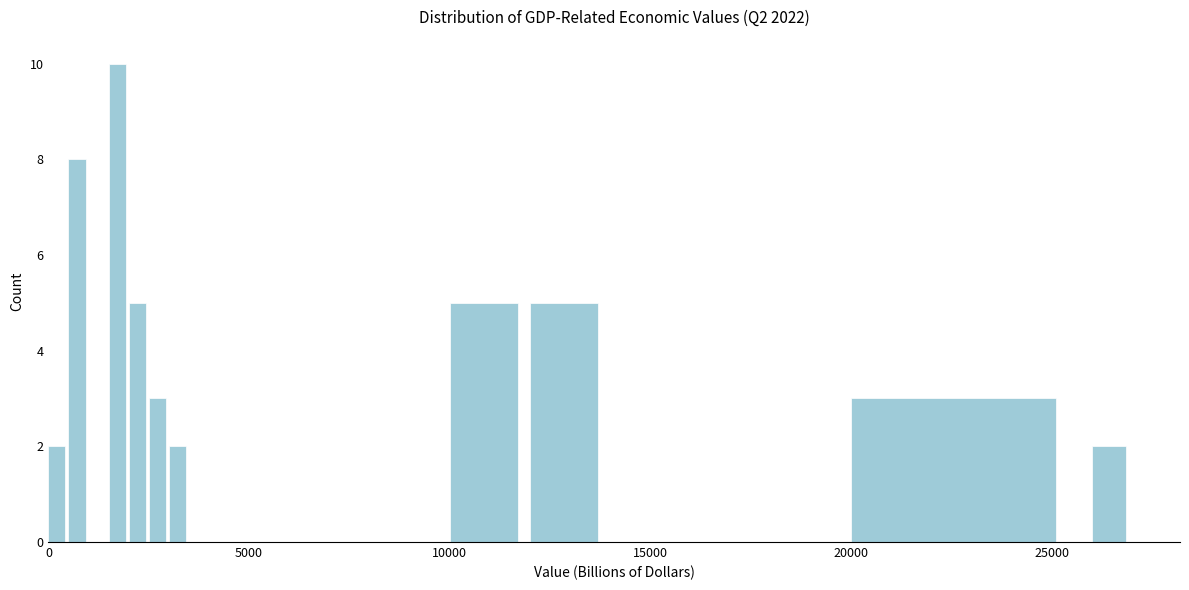

Read against the x-axis, roughly where is the centre of the tallest bar?

1500